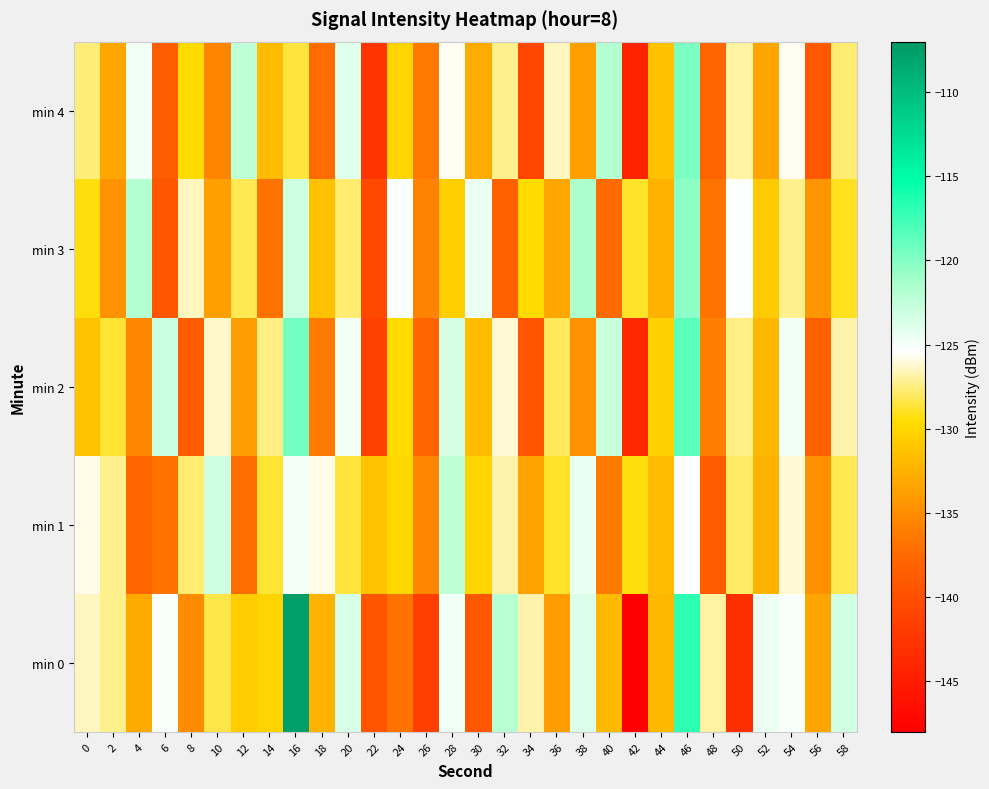

Reading left to right, extract all data points from this chart.

min 0: 0=-126.5	2=-127.3	4=-133.1	6=-125.1	8=-135.1	10=-128.5	12=-130.6	14=-130.1	16=-107.6	18=-132.4	20=-123.6	22=-139.4	24=-136.9	26=-141.6	28=-124.7	30=-139.2	32=-121.9	34=-126.7	36=-134.1	38=-123.8	40=-131.9	42=-147.9	44=-132.1	46=-116.9	48=-126.9	50=-143.3	52=-124.6	54=-125.2	56=-133.3	58=-123.3
min 1: 0=-125.8	2=-127.3	4=-137.6	6=-136.8	8=-127.8	10=-123.2	12=-137.1	14=-128.7	16=-125.0	18=-125.8	20=-128.5	22=-131.2	24=-129.8	26=-135.4	28=-122.3	30=-130.1	32=-126.7	34=-133.5	36=-128.9	38=-124.6	40=-136.2	42=-129.4	44=-131.8	46=-125.3	48=-138.7	50=-127.9	52=-132.4	54=-126.1	56=-134.8	58=-128.3
min 2: 0=-131.2	2=-128.7	4=-135.4	6=-122.9	8=-138.6	10=-126.3	12=-133.8	14=-127.5	16=-119.4	18=-136.2	20=-124.8	22=-141.3	24=-129.6	26=-137.9	28=-123.4	30=-131.7	32=-126.2	34=-139.5	36=-128.1	38=-134.6	40=-122.7	42=-143.8	44=-130.3	46=-118.6	48=-135.9	50=-127.4	52=-132.1	54=-124.8	56=-138.3	58=-126.7
min 3: 0=-129.4	2=-134.6	4=-121.8	6=-139.2	8=-126.5	10=-133.7	12=-128.3	14=-136.9	16=-123.1	18=-131.4	20=-127.8	22=-140.5	24=-125.2	26=-135.8	28=-130.4	30=-124.6	32=-138.1	34=-129.7	36=-133.2	38=-121.5	40=-137.4	42=-128.9	44=-132.6	46=-120.3	48=-136.7	50=-125.4	52=-130.8	54=-127.3	56=-134.5	58=-129.1
min 4: 0=-127.6	2=-133.2	4=-124.9	6=-138.4	8=-129.7	10=-135.6	12=-122.3	14=-131.8	16=-128.5	18=-137.2	20=-123.9	22=-142.6	24=-130.1	26=-136.4	28=-125.7	30=-132.9	32=-127.3	34=-140.8	36=-126.4	38=-133.7	40=-121.8	42=-144.2	44=-131.5	46=-119.7	48=-137.8	50=-126.9	52=-133.4	54=-125.6	56=-139.1	58=-127.8